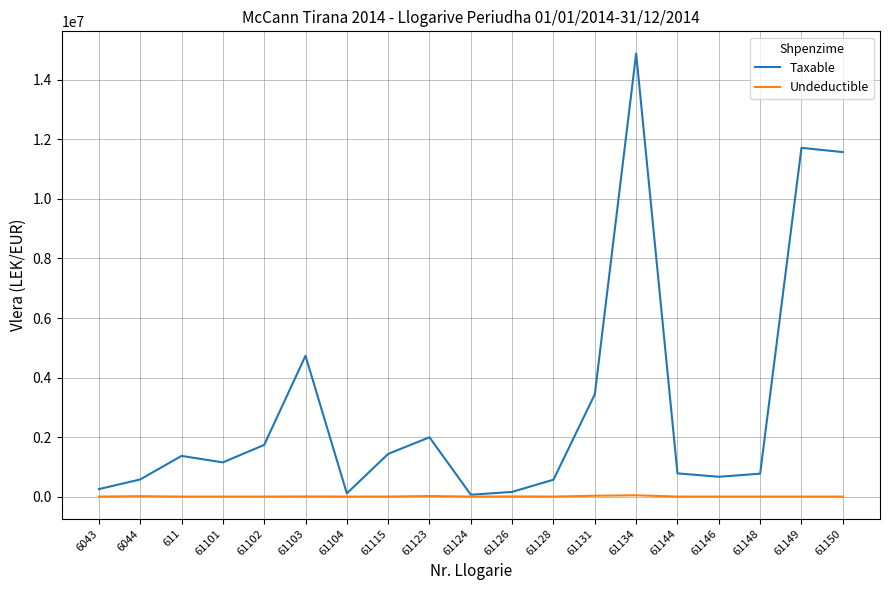

At how many categories does at least one series exceed 8860194?

3